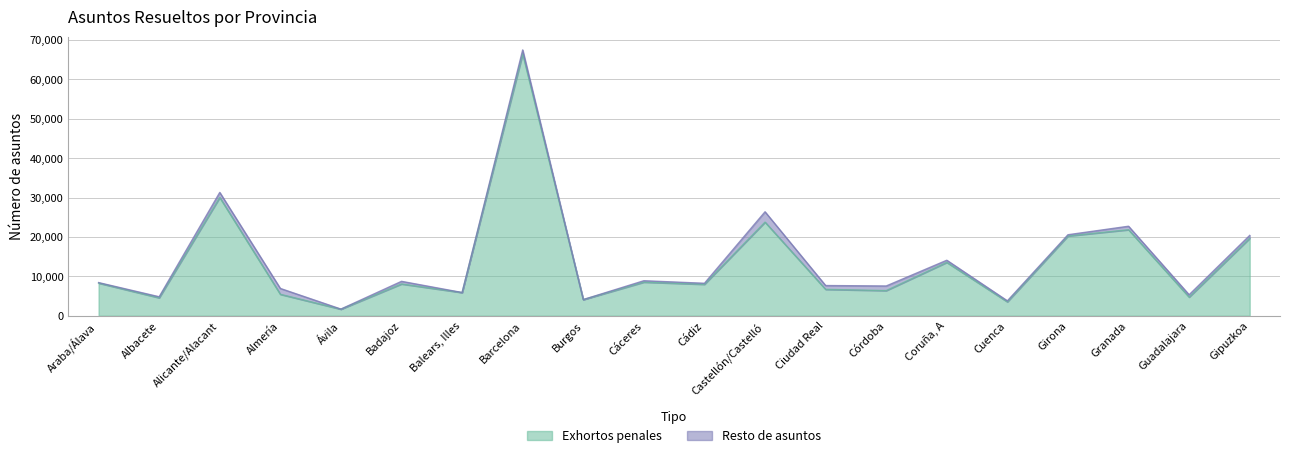

What is the ratio of the value at Barcelona to the value at Albacete?

14.6